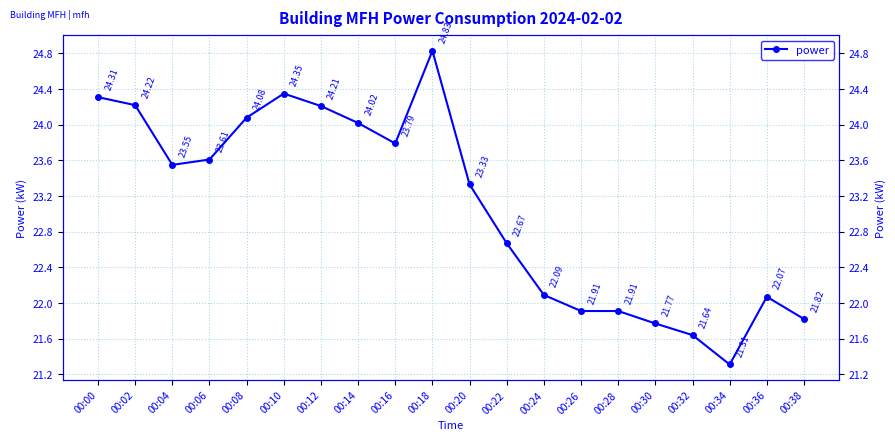

Which category has the lowest value across all series?

00:34